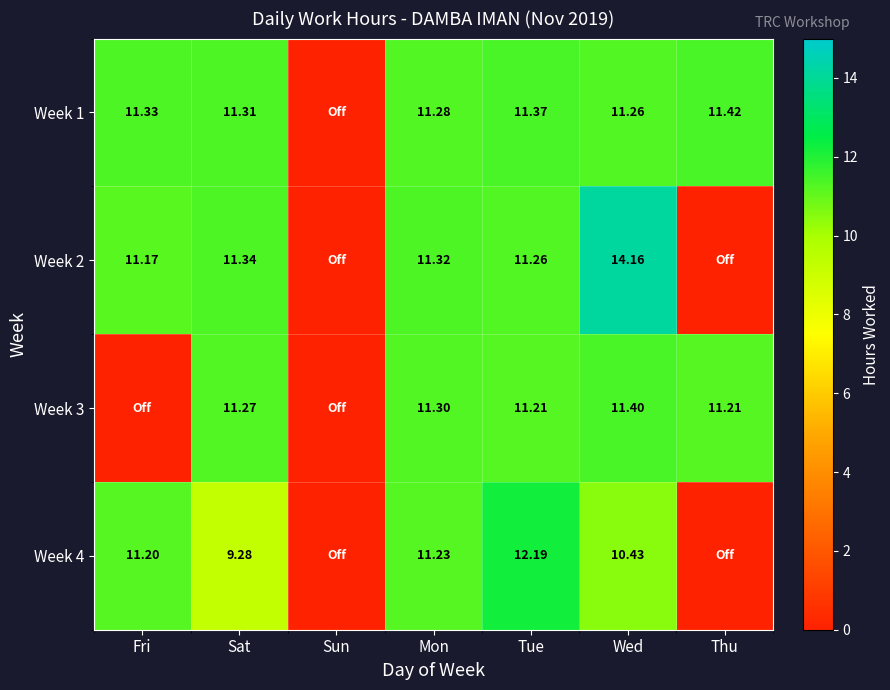

Between Sat and Sun, which series saw the biggest shift?

Week 2